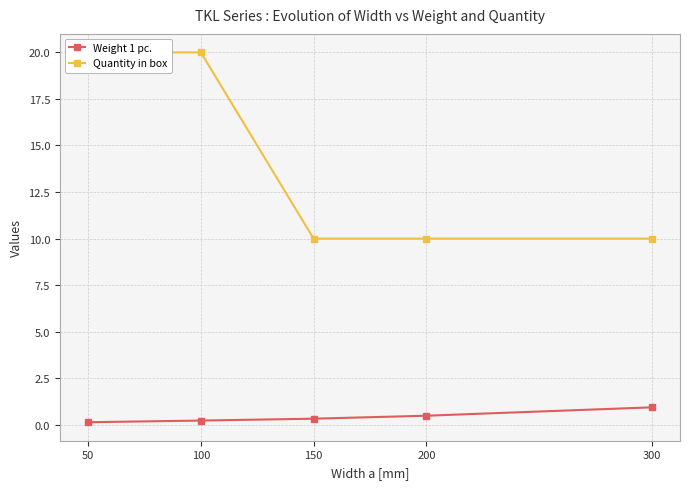

What is the difference between the Quantity in box values at 100 and 300?

10.0